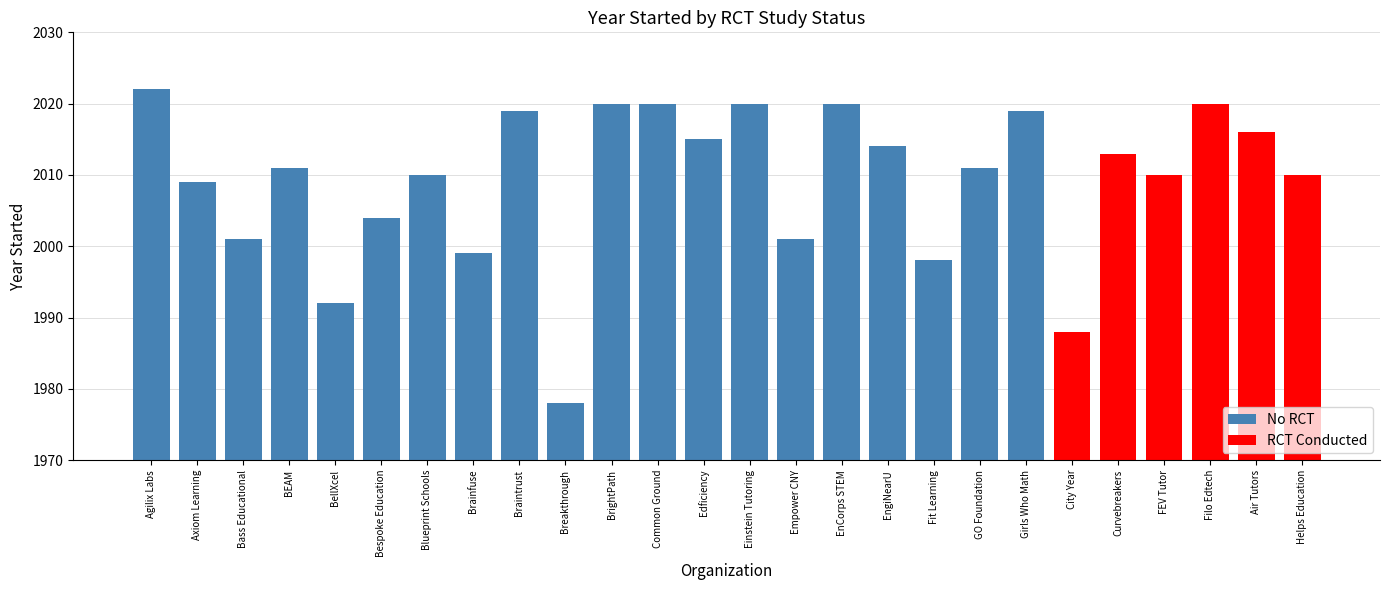

What is the sum of the RCT Conducted values at Filo Edtech and Curvebreakers?

4033